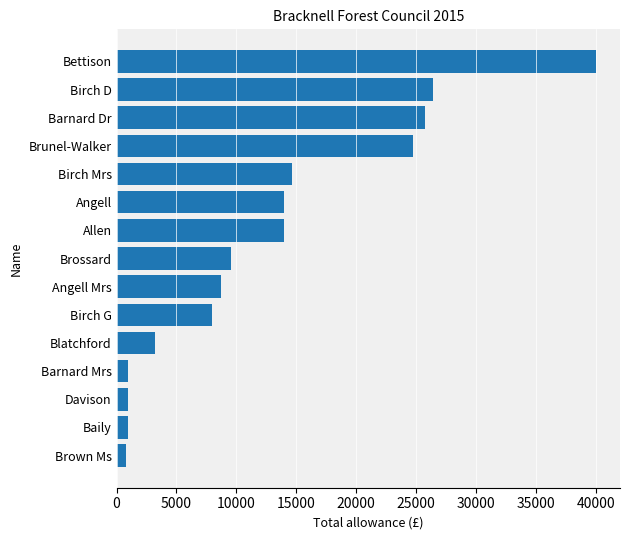

What is the average value?

12837.0